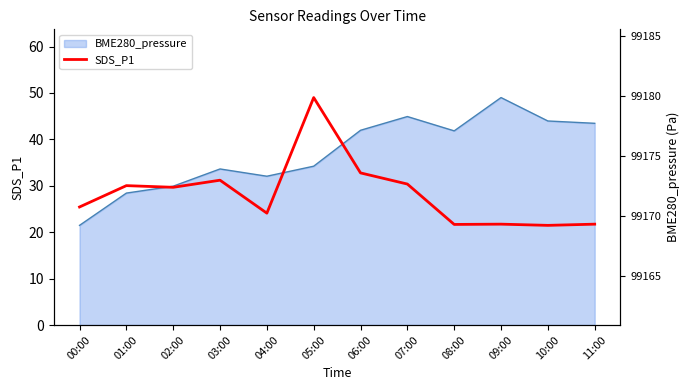

Does the chart have visible grid lines?

No